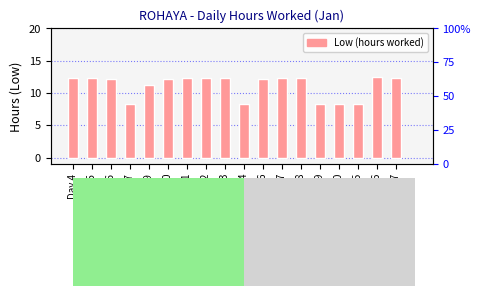

What is the value of the 2nd bar from the left?

12.2